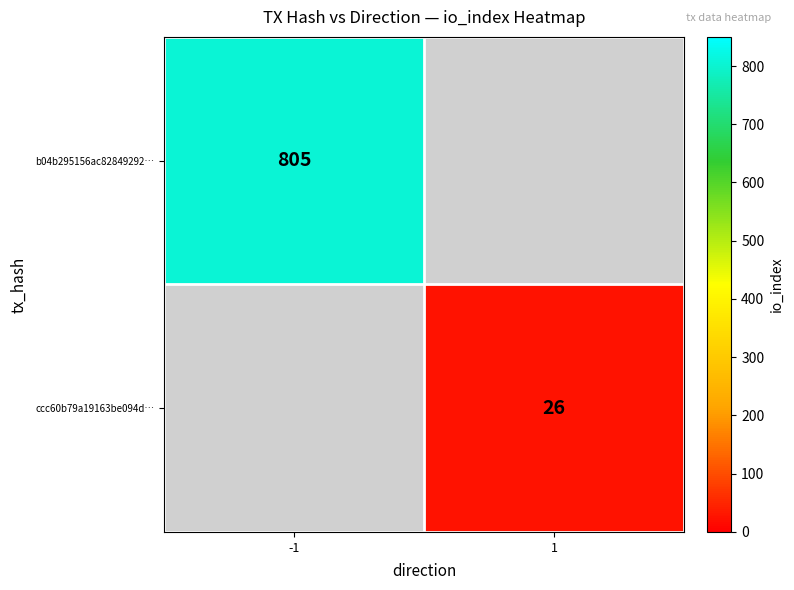

Is it true that ccc60b79a19163be094d… equals 6 at 1?

False